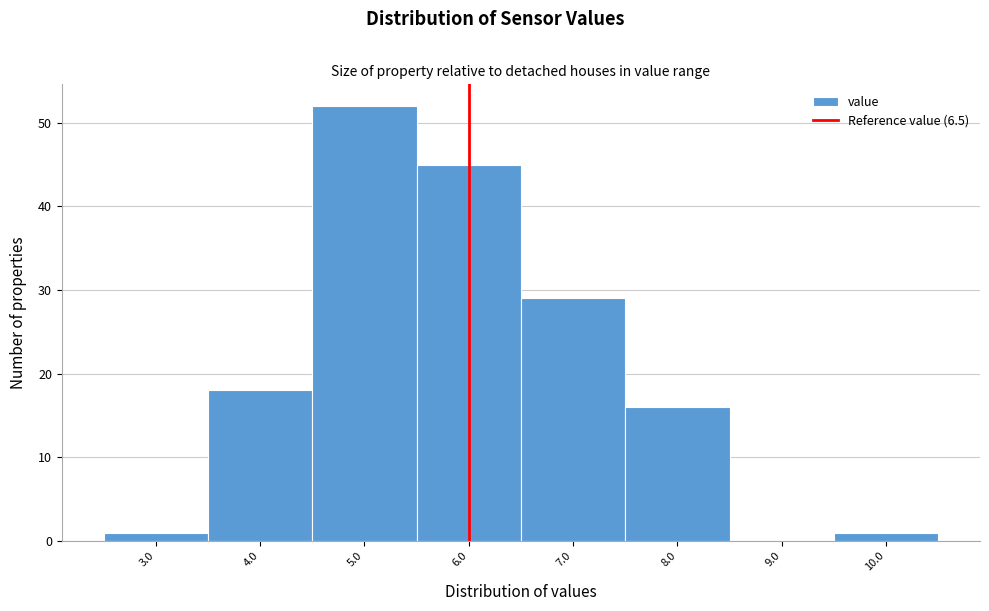

Reading left to right, what are all the values shown in this chart?

3.0=1	4.0=18	5.0=52	6.0=45	7.0=29	8.0=16	9.0=0	10.0=1